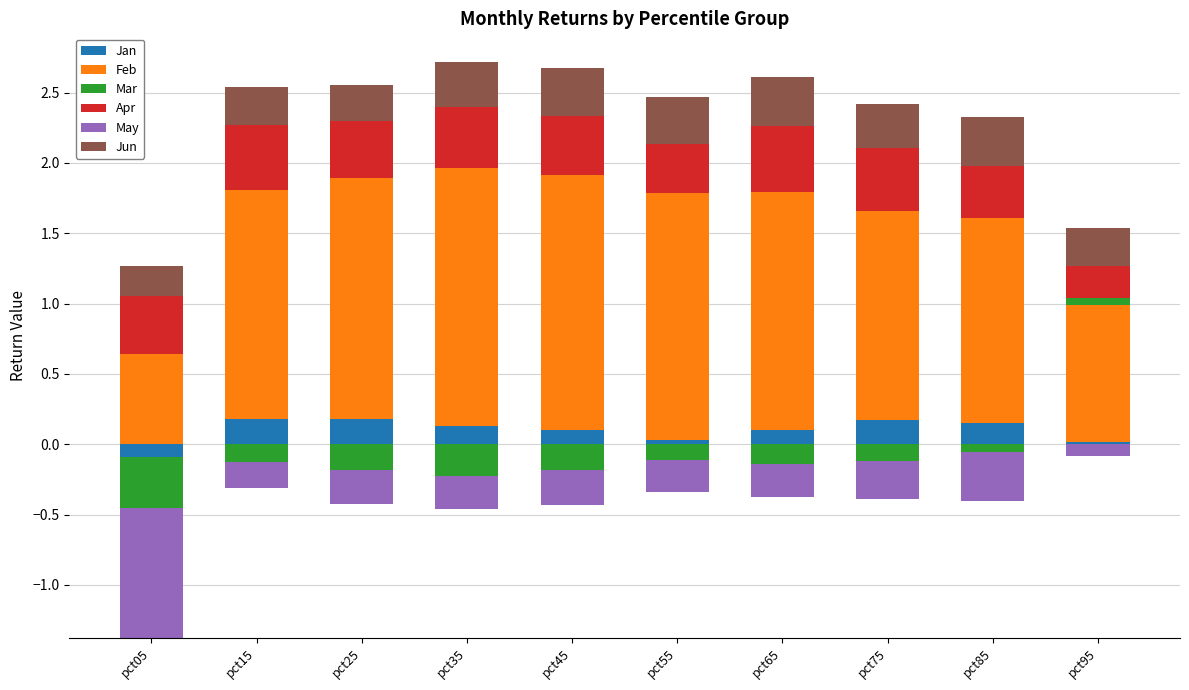

Which series has the widest spread of values?

Feb